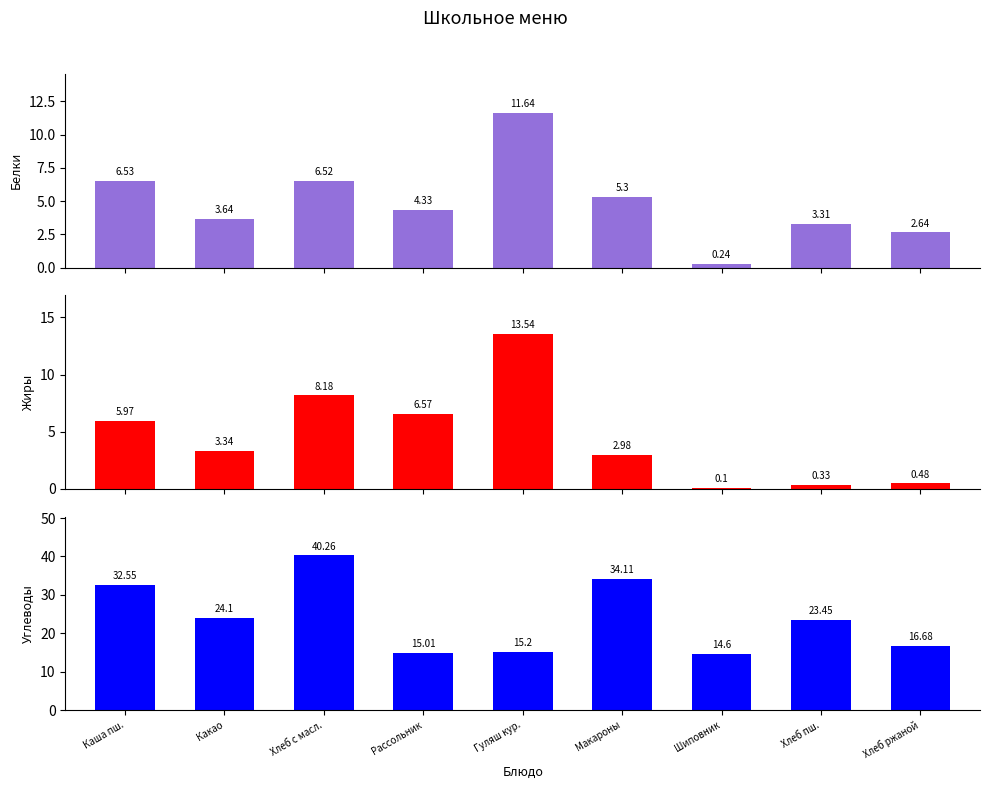

What is the minimum value for Белки?

0.2